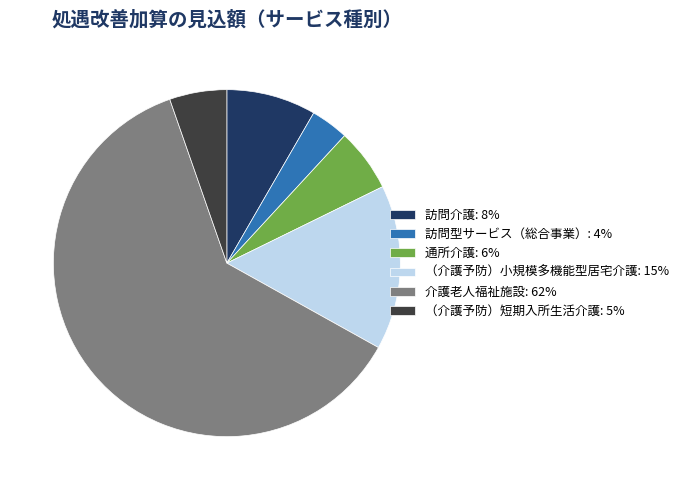

Does any single category account for the majority?

Yes